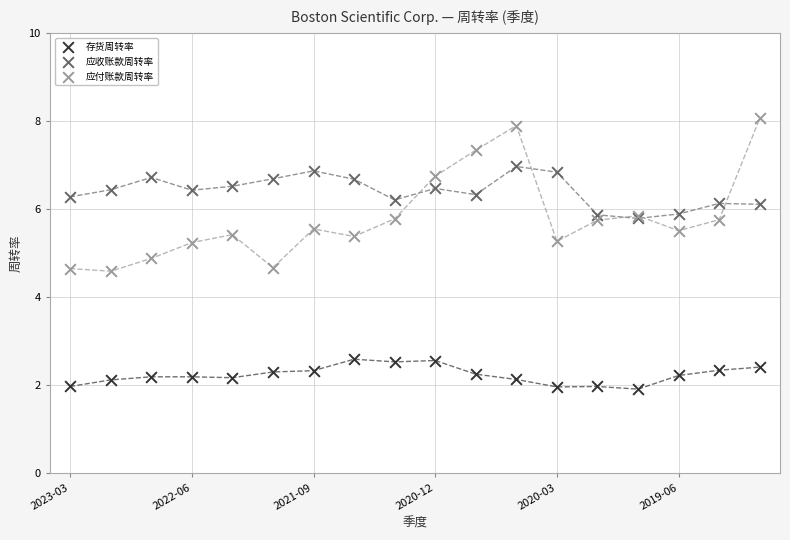

Which series reaches the maximum Y coordinate?

应付账款周转率